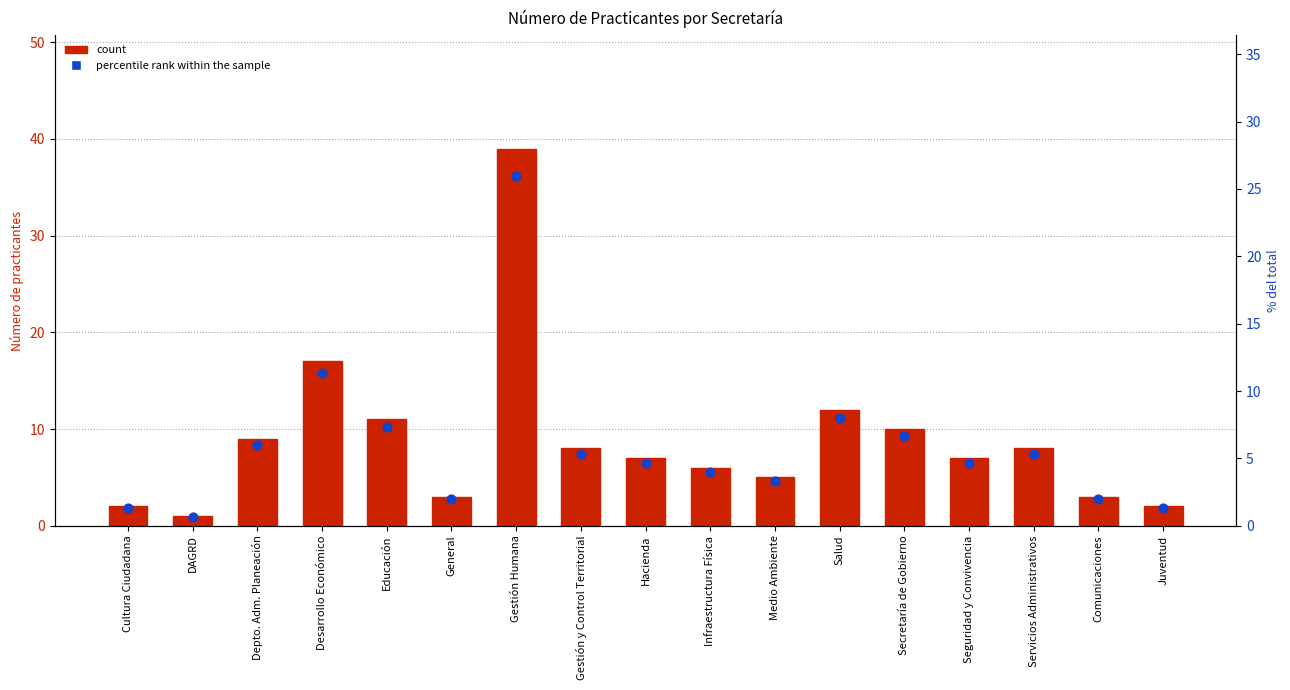

At how many categories does at least one series exceed 32?

1